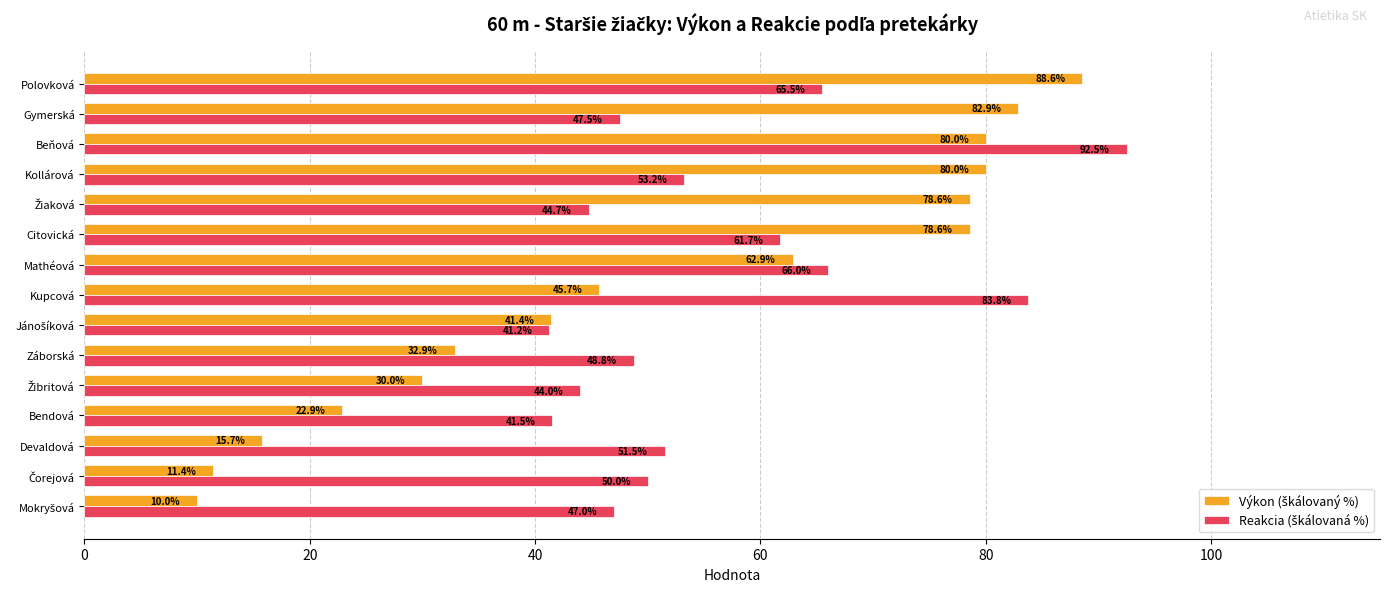

Count the number of categories in the chart.

15